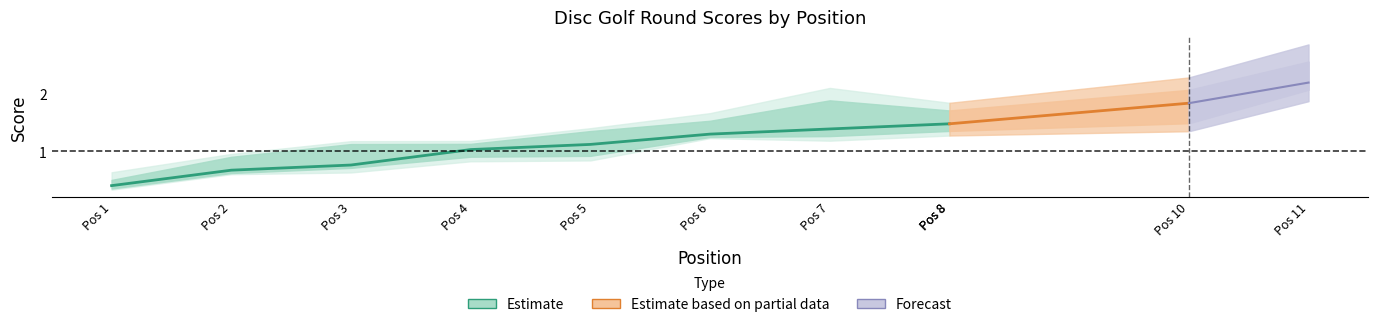

Which has a higher value, Pos 4 or Pos 6?

Pos 6